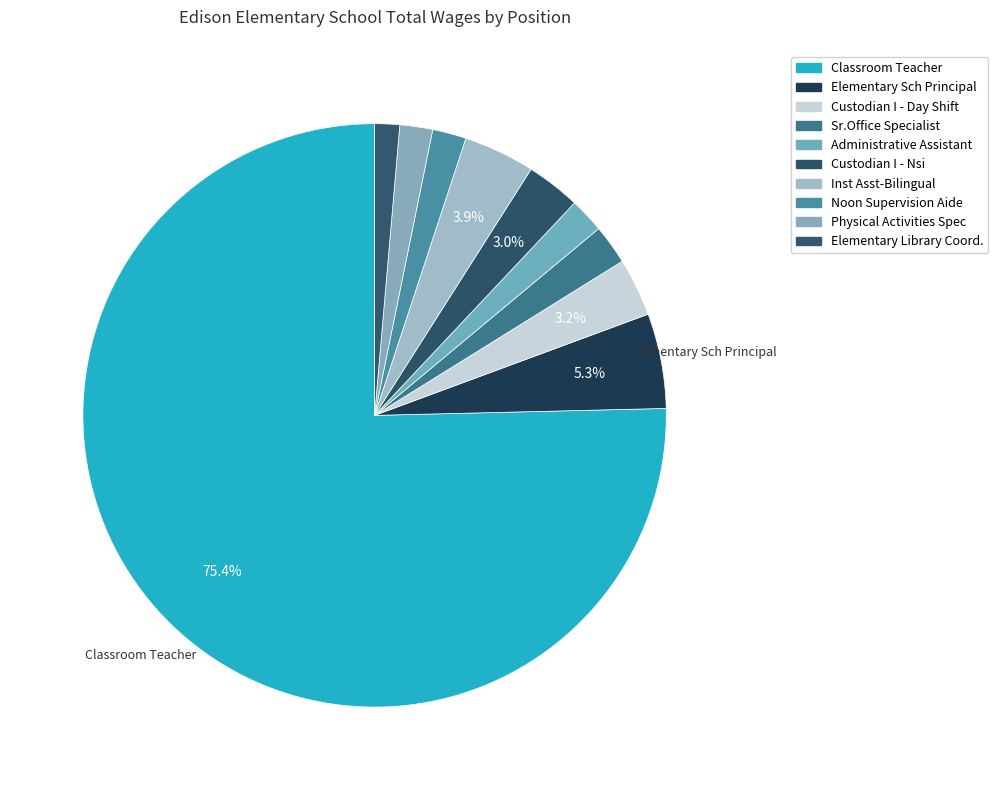

Count the number of slices in the pie.

10